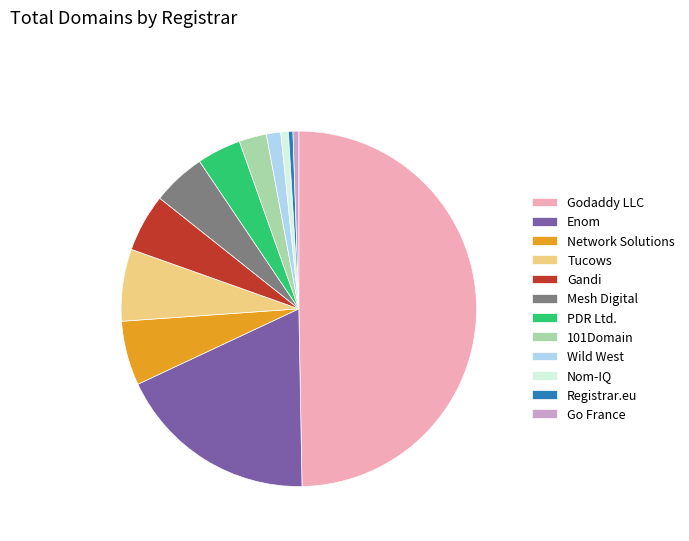

Does Mesh Digital account for over 50% of the chart?

No